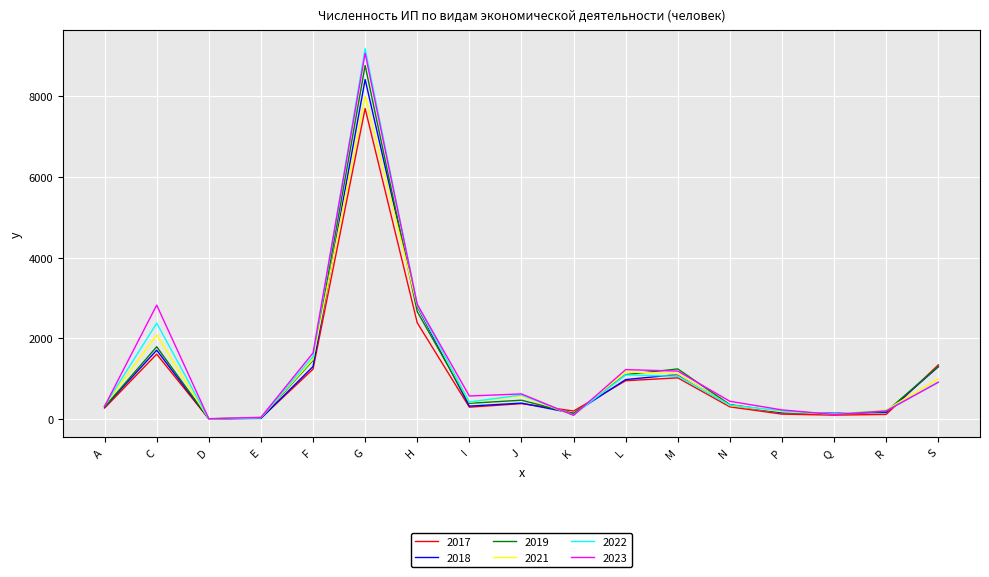

What is the greatest value displayed?

9181